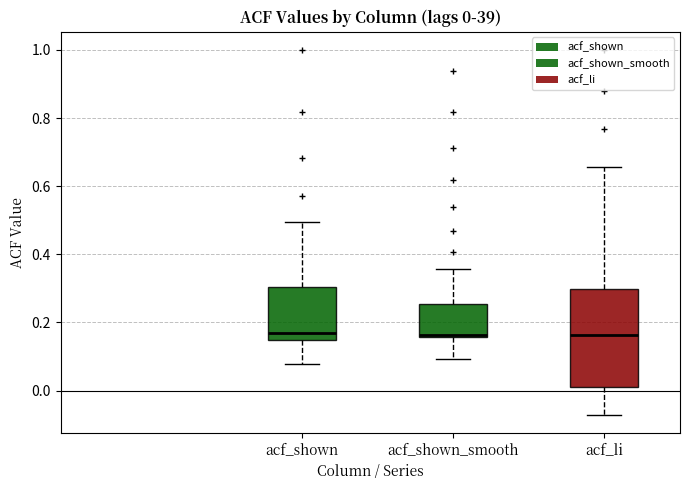

Which box is the tallest, from its lower edge to its upper edge?

acf_li